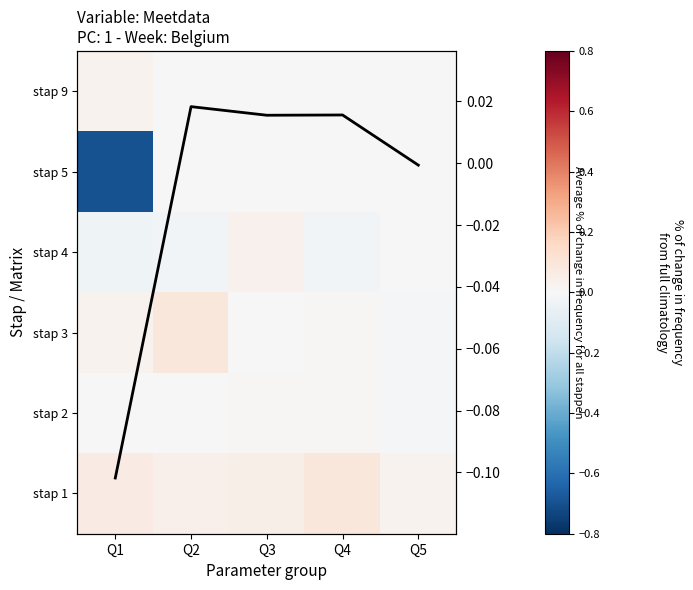

Where is stap 4 nearest to the value 0?

Q5